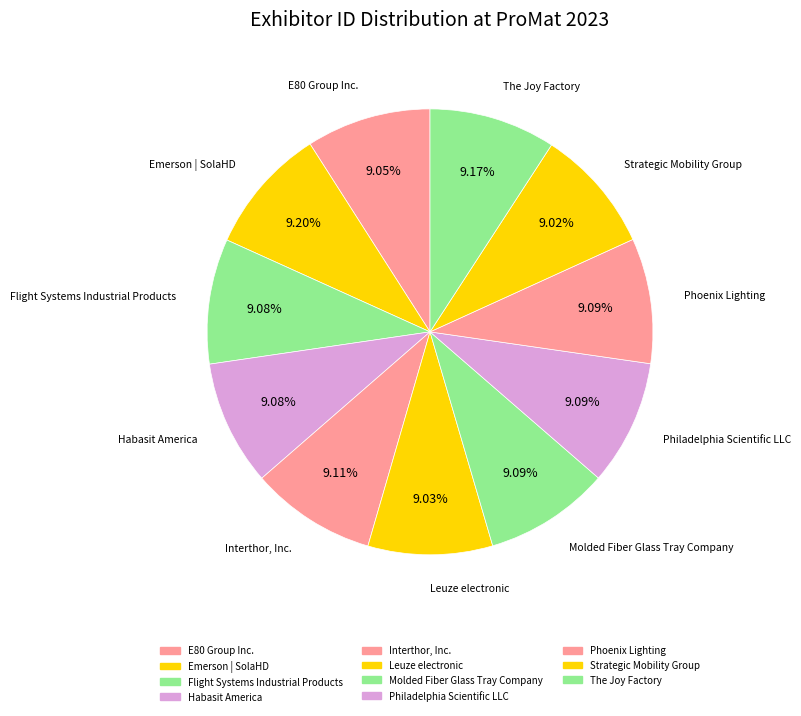

Is it true that The Joy Factory is 1% of the pie?

False